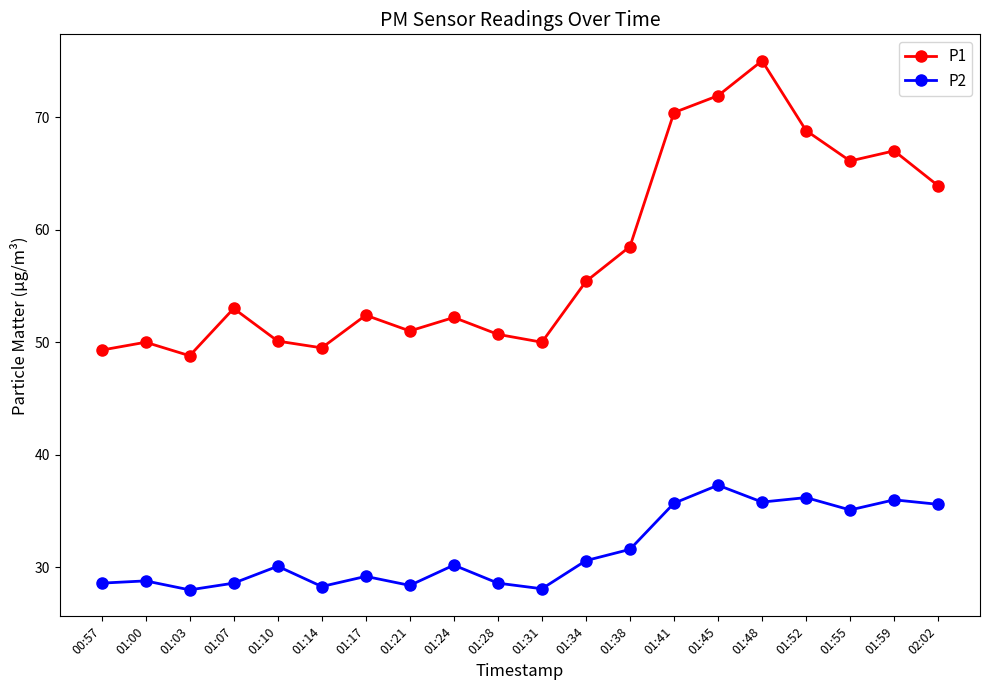

What is the total value across all series at 01:10?

80.2